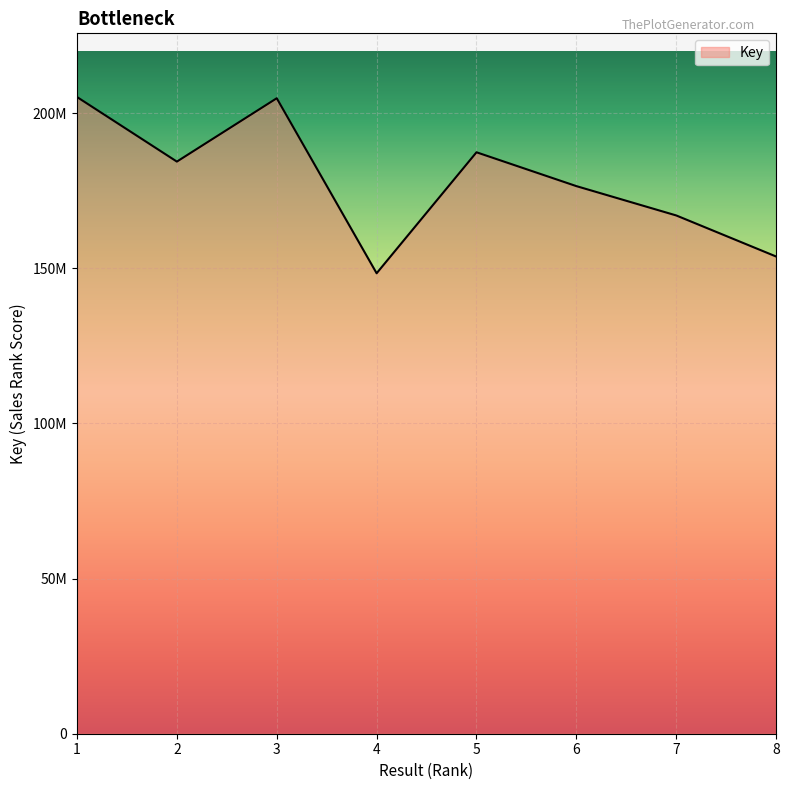

List the labels in order of value, largest first.

1, 3, 5, 2, 6, 7, 8, 4